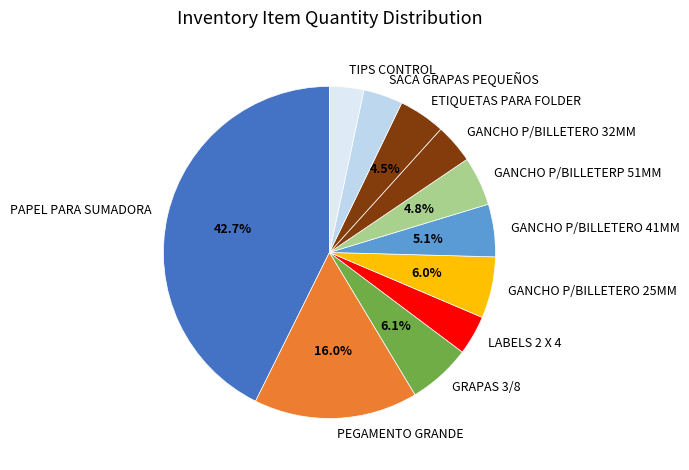

What percentage do GANCHO P/BILLETERO 25MM and GANCHO P/BILLETERP 51MM together represent?

10.8%